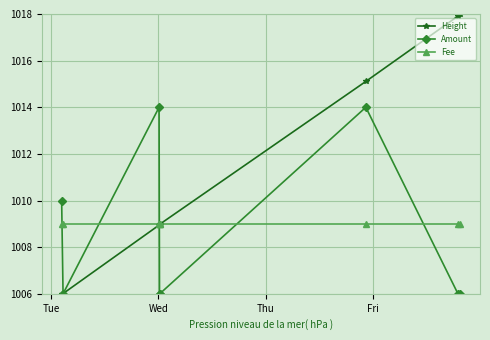

What is the lowest value of the Fee series?

1009.0